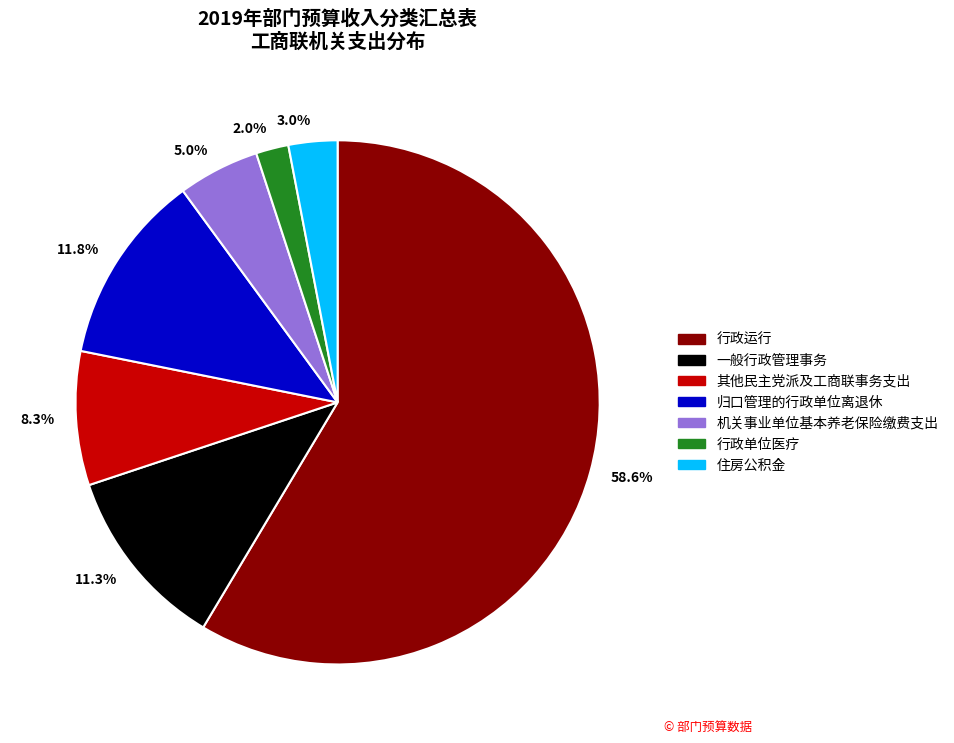

Do 11.3% and 58.6% together represent more than half of the pie?

Yes